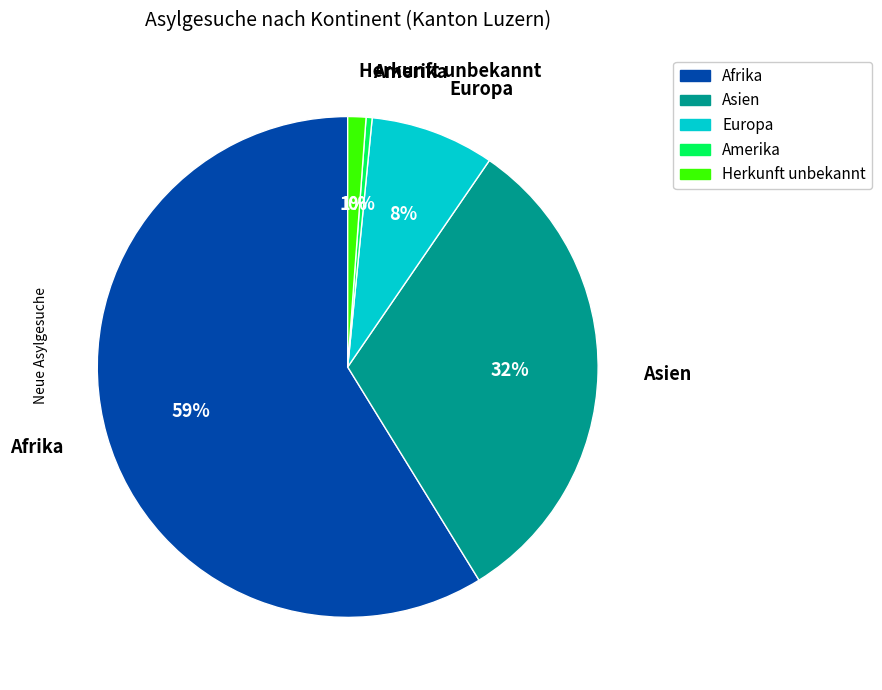

Is the sum of Asien and Europa greater than half?

No